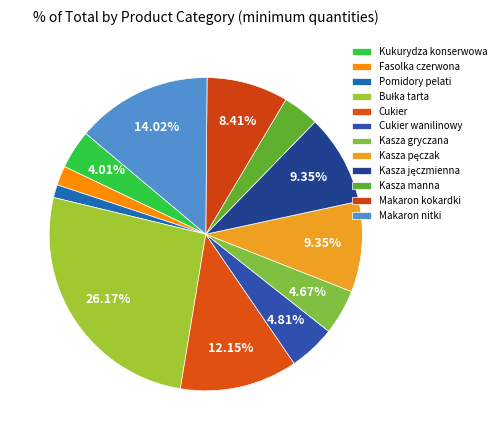

To the nearest percent, what portion does Kasza gryczana represent?

5%